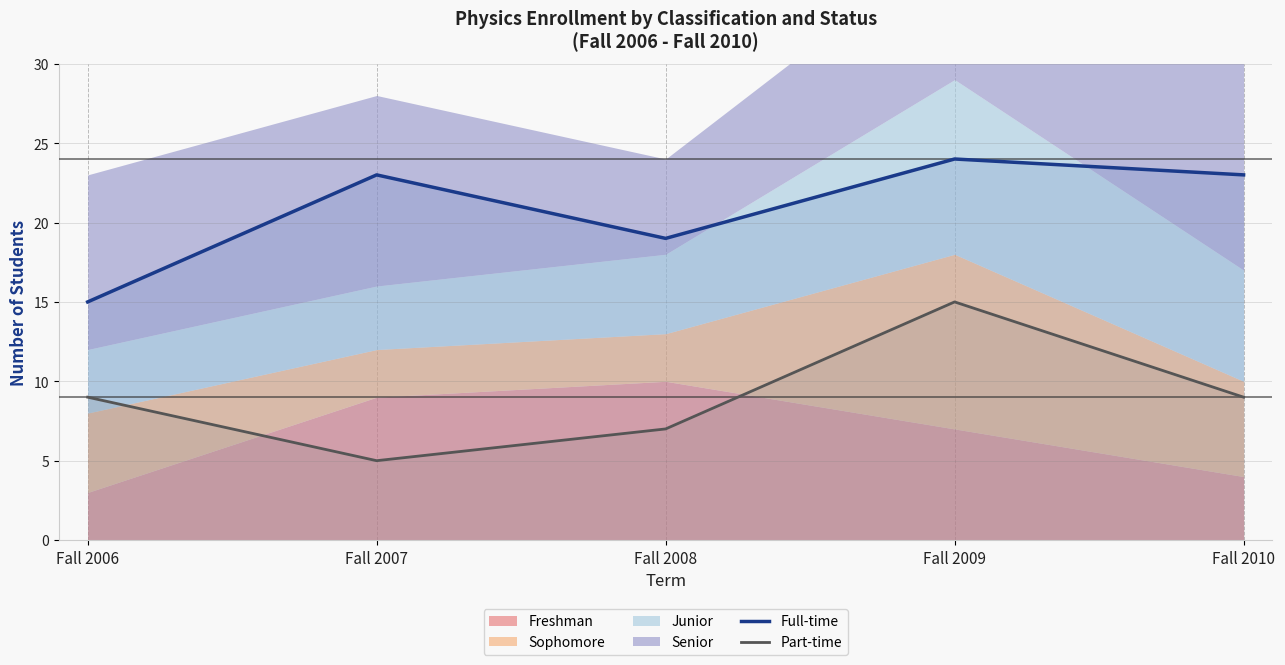

Is the value of Full-time at Fall 2008 greater than the value of Part-time at Fall 2006?

Yes